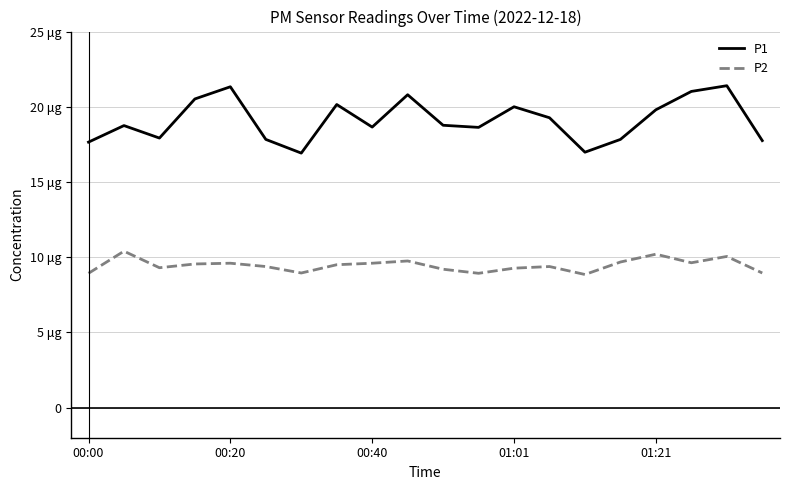

List the series in order of their peak value, lowest first.

P2, P1